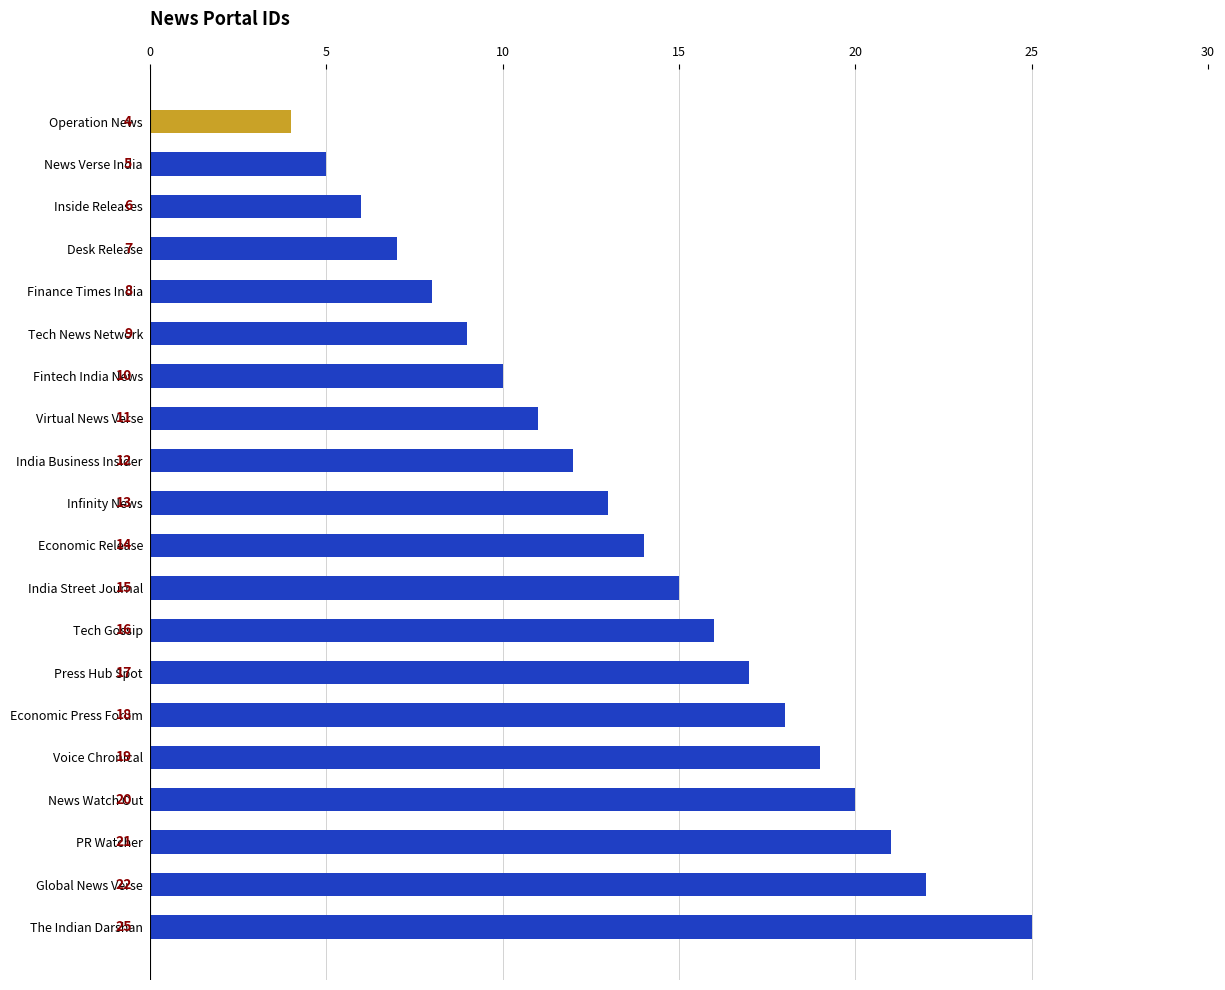

What is the difference between the maximum and second lowest values?

20